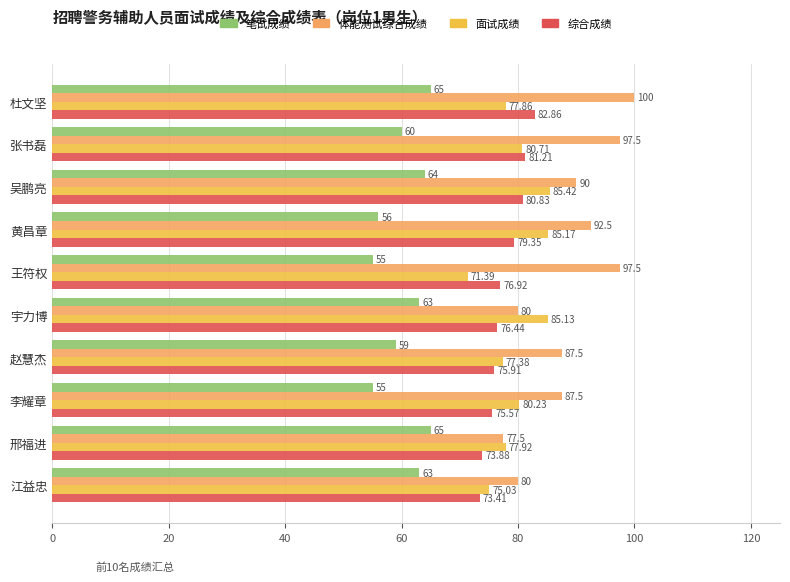

What is the average value of the 综合成绩 series?

77.6